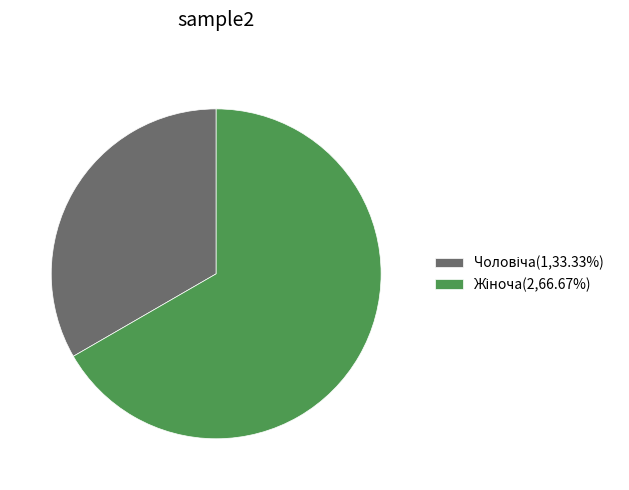

Is there any slice that represents more than half of the pie?

Yes